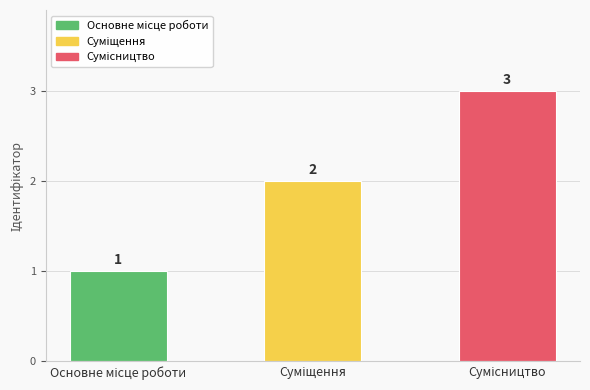

What is the value of the 1st bar from the left?

1